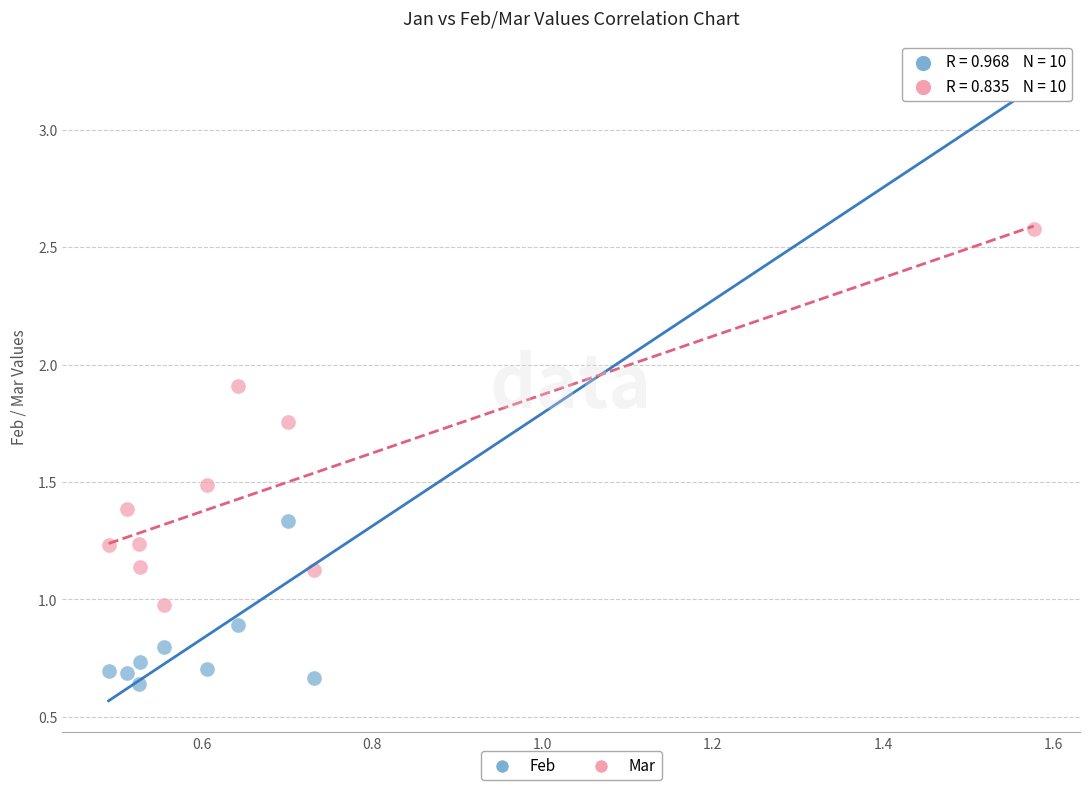

What are all the series names shown in the legend?

Feb, Mar